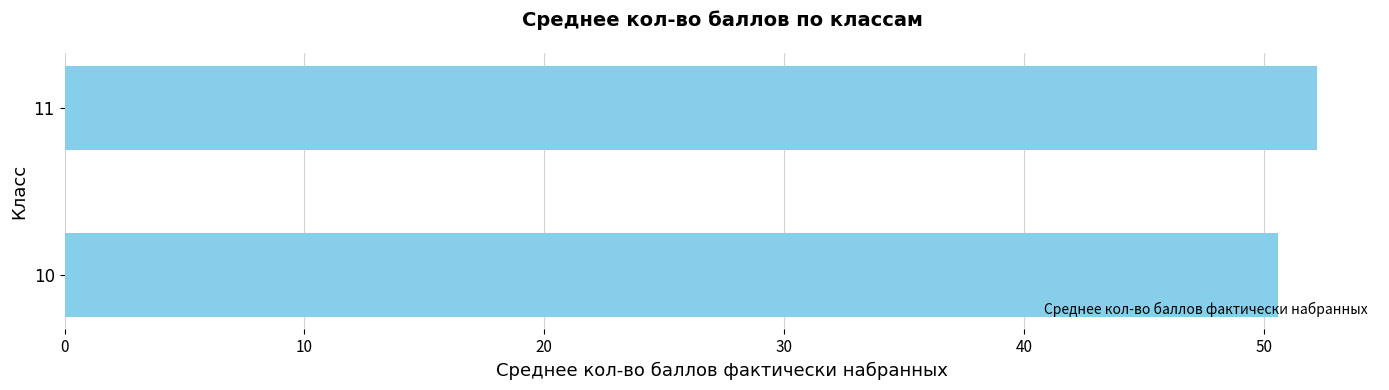

Is it true that the value at 10 is 84.4?

False